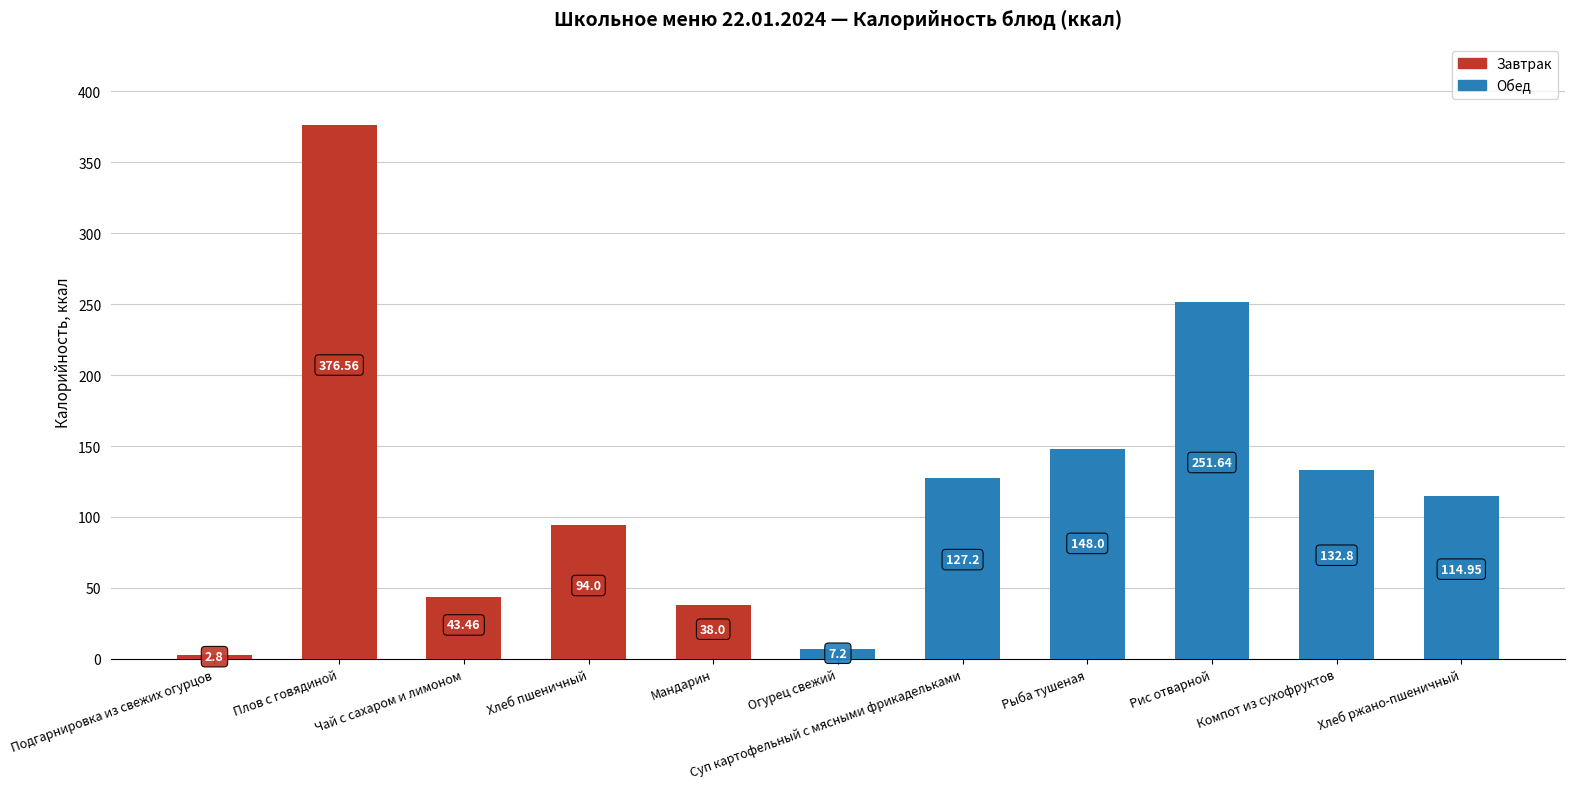

Which category has the lowest value across all series?

Подгарнировка из свежих огурцов